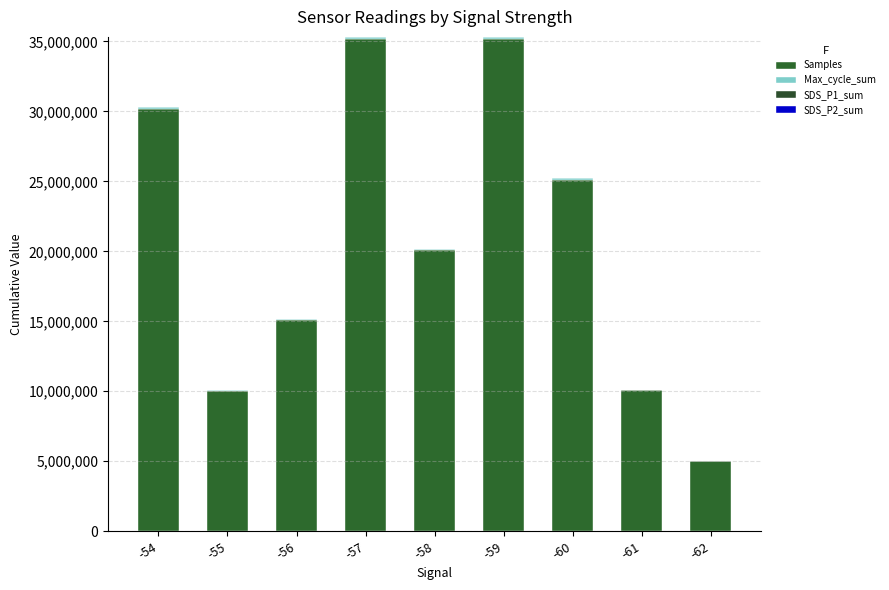

Between -58 and -62, which series saw the biggest shift?

Samples